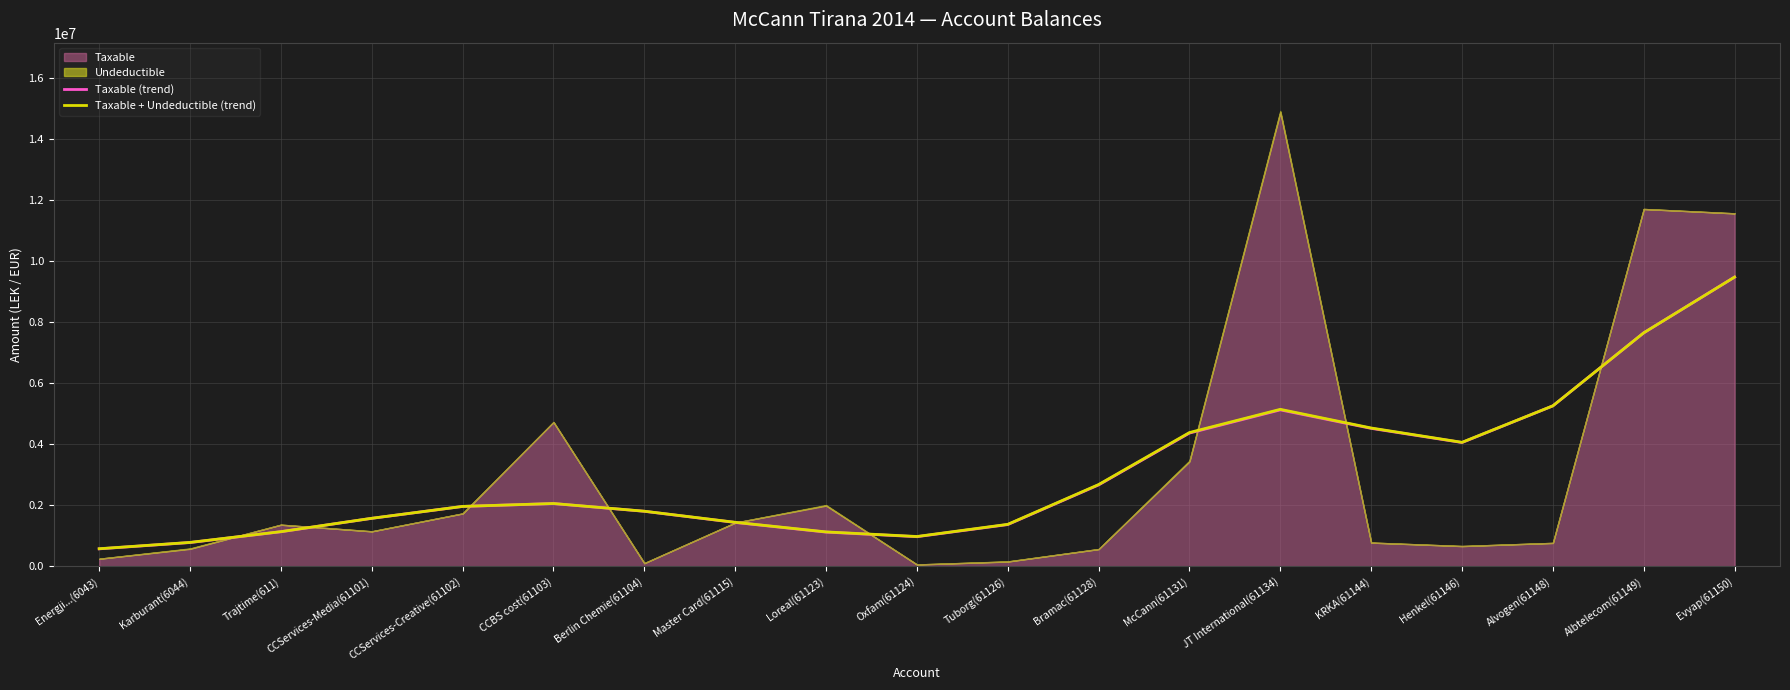

List the labels in order of Taxable (trend) value, largest first.

Evyap(61150), Albtelecom(61149), Alvogen(61148), JT International(61134), KRKA(61144), McCann(61131), Henkel(61146), Bramac(61128), CCBS cost(61103), CCServices-Creative(61102), Berlin Chemie(61104), CCServices-Media(61101), Master Card(61115), Tuborg(61126), Trajtime(611), Loreal(61123), Oxfam(61124), Karburant(6044), Energji...(6043)